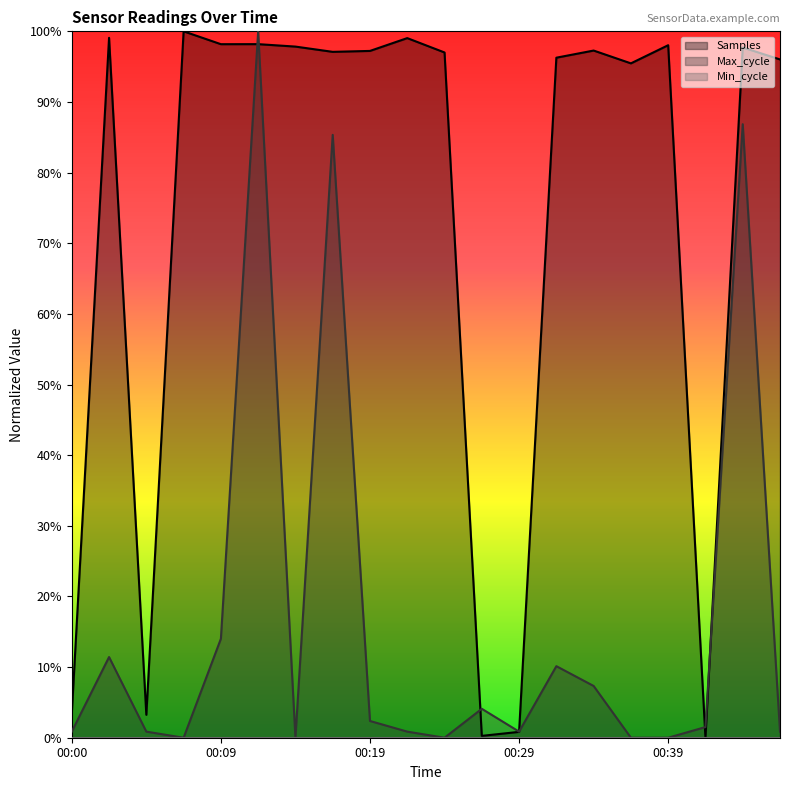

True or false: Samples has a value of 1.6 at 00:46.

False